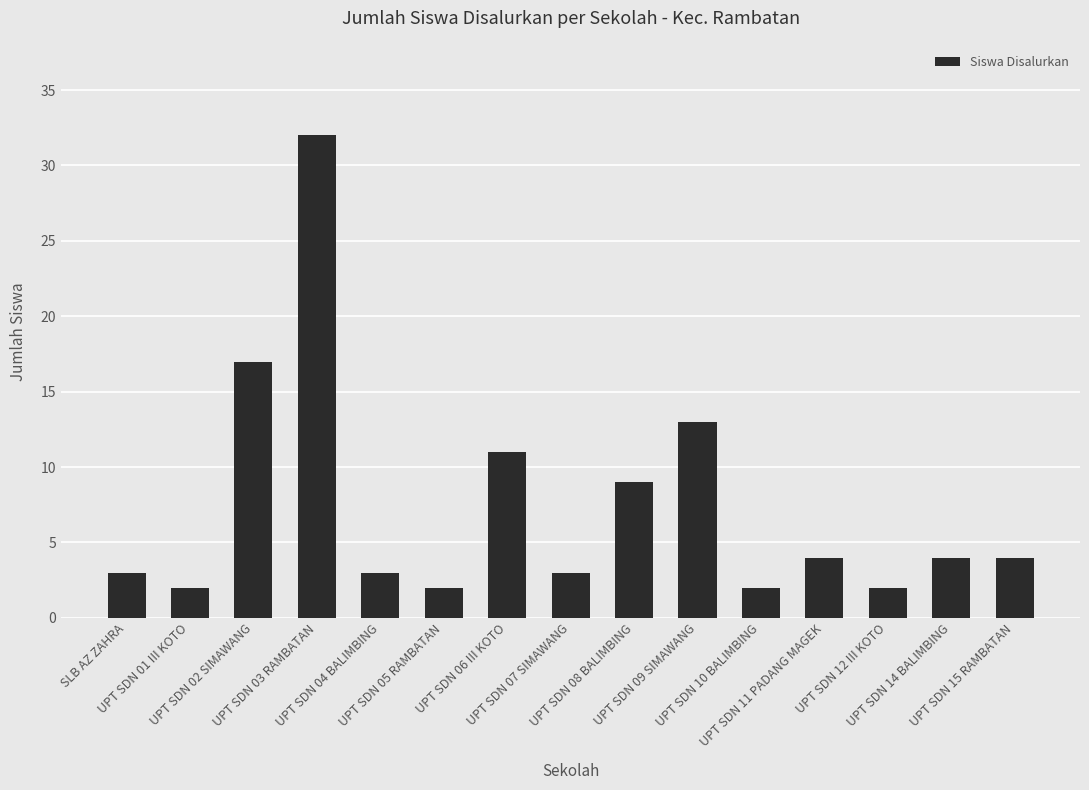

At which label is the value closest to 17?

UPT SDN 02 SIMAWANG